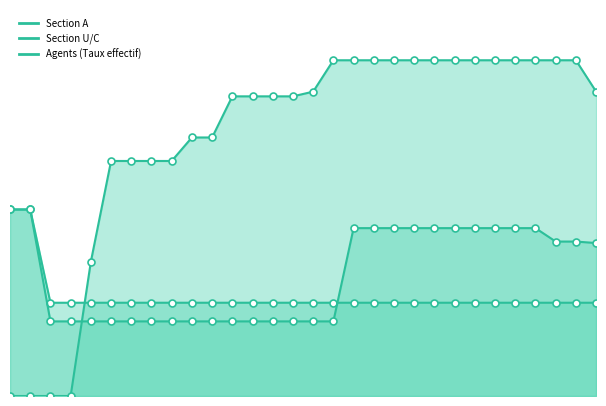

After their last crossing, which series has the higher values: Section A or Section U/C?

Section U/C